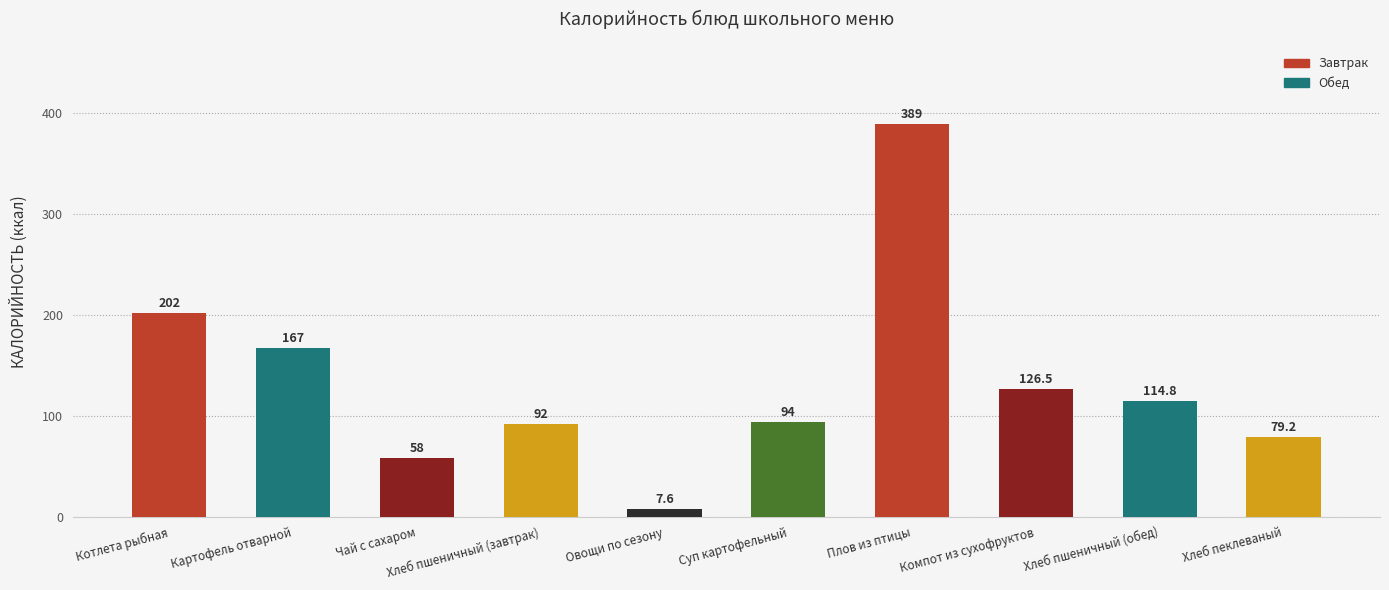

How many series are shown in this chart?

1